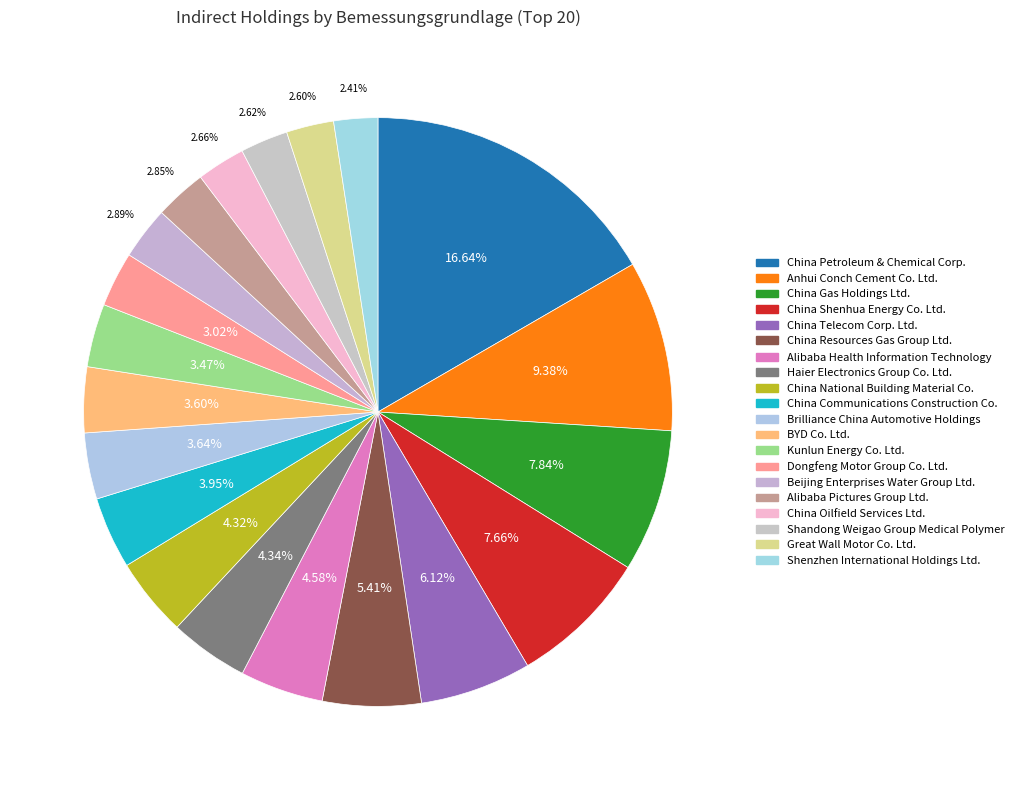

Rank the categories by value from lowest to highest.

Shenzhen International Holdings Ltd., Great Wall Motor Co. Ltd., Shandong Weigao Group Medical Polymer, China Oilfield Services Ltd., Alibaba Pictures Group Ltd., Beijing Enterprises Water Group Ltd., Dongfeng Motor Group Co. Ltd., Kunlun Energy Co. Ltd., BYD Co. Ltd., Brilliance China Automotive Holdings, China Communications Construction Co., China National Building Material Co., Haier Electronics Group Co. Ltd., Alibaba Health Information Technology, China Resources Gas Group Ltd., China Telecom Corp. Ltd., China Shenhua Energy Co. Ltd., China Gas Holdings Ltd., Anhui Conch Cement Co. Ltd., China Petroleum & Chemical Corp.